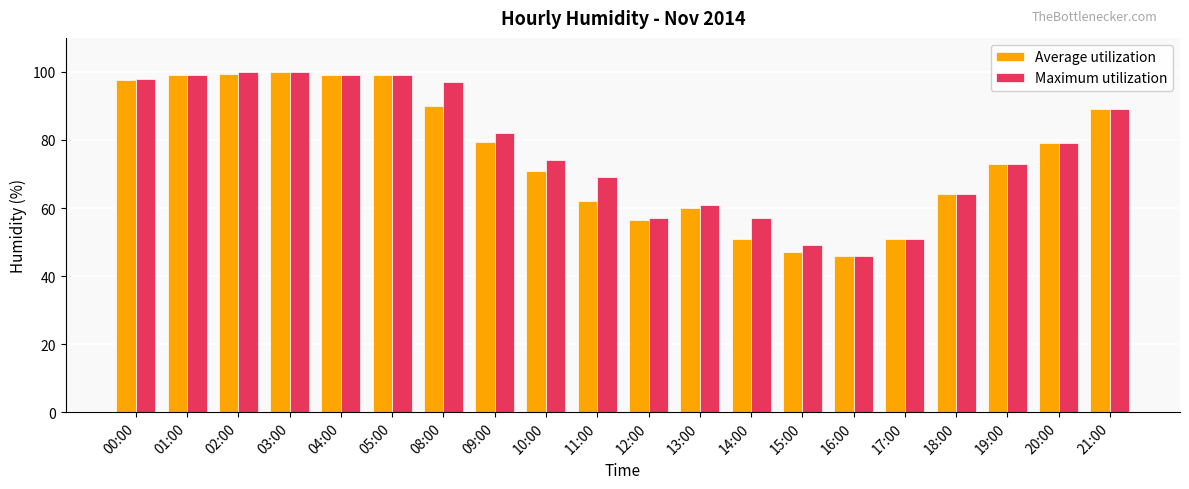

What is the spread (max minus min) of values at 11:00?

7.0